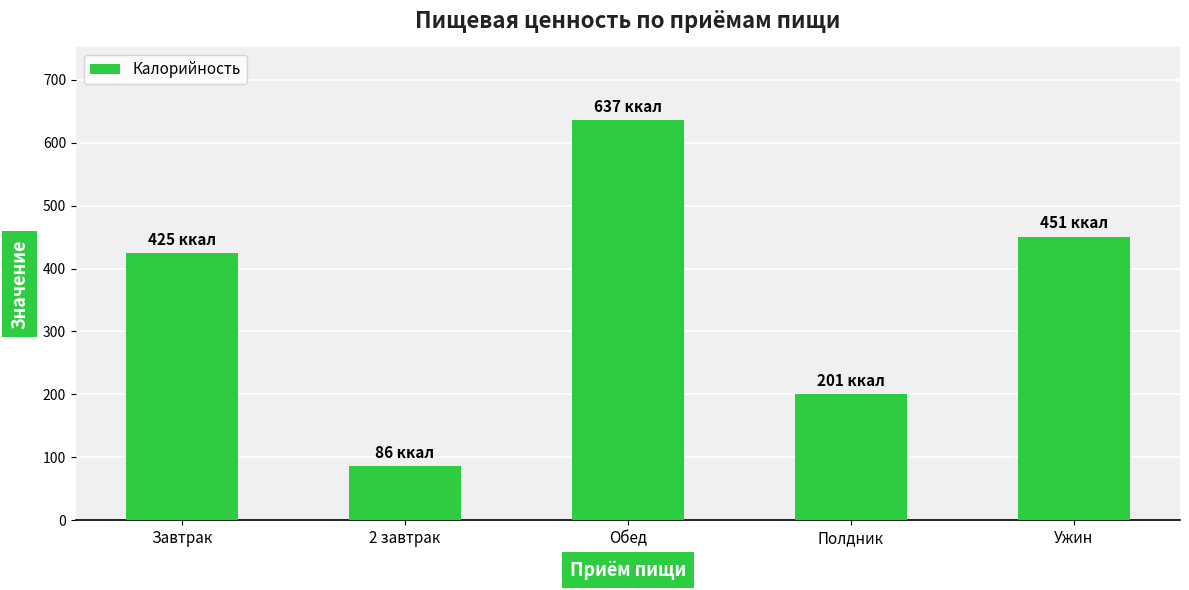

Where is the data nearest to the value 361?

Завтрак